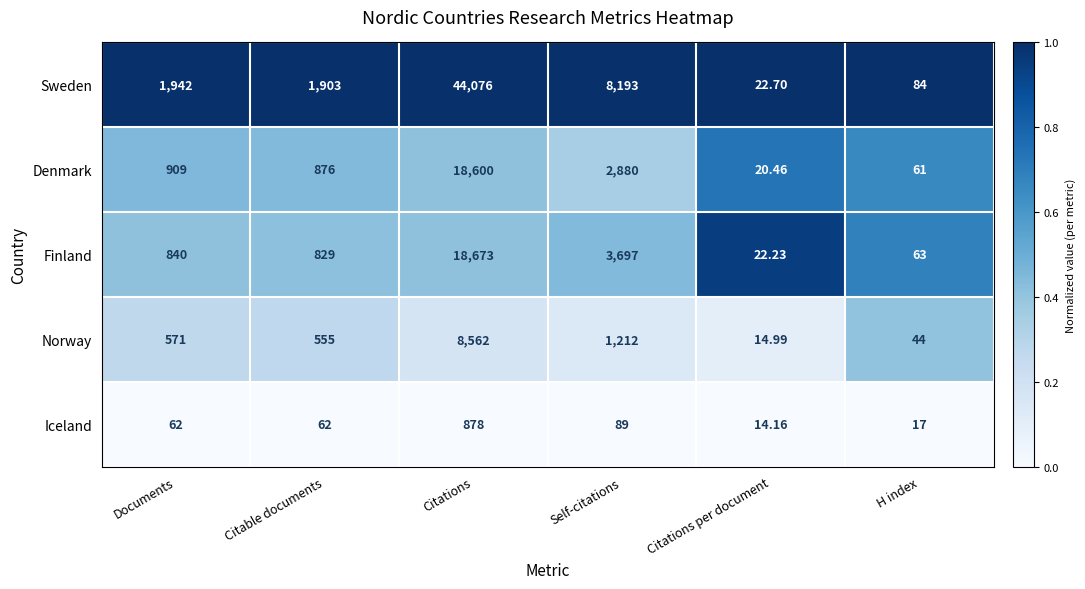

Which series has the largest total across all categories?

Sweden